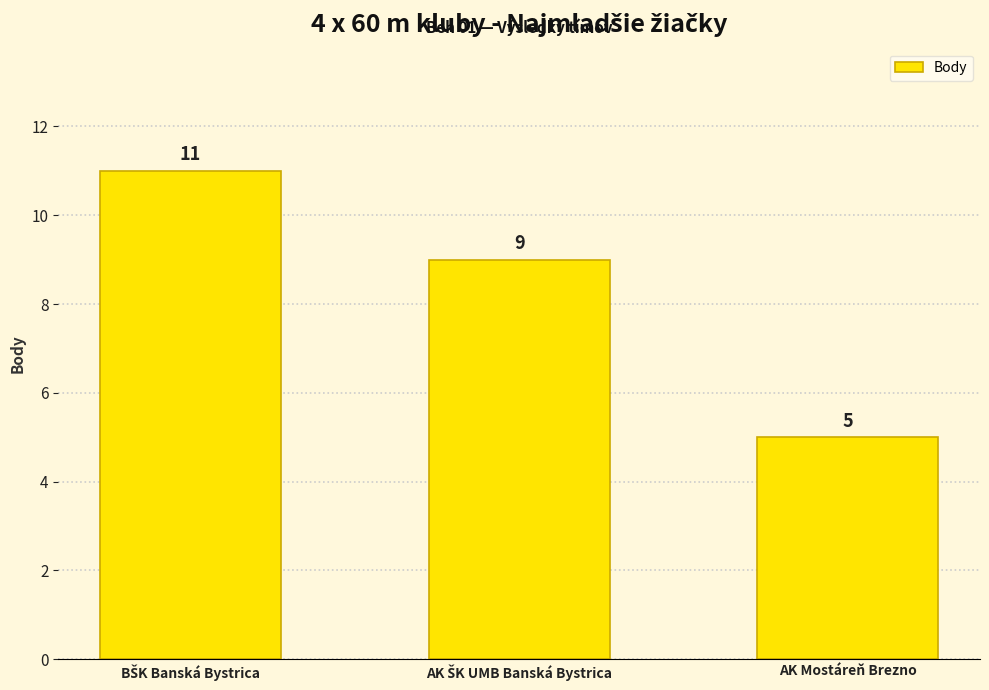

The chart shows a value of 2 at AK Mostáreň Brezno. True or false?

False